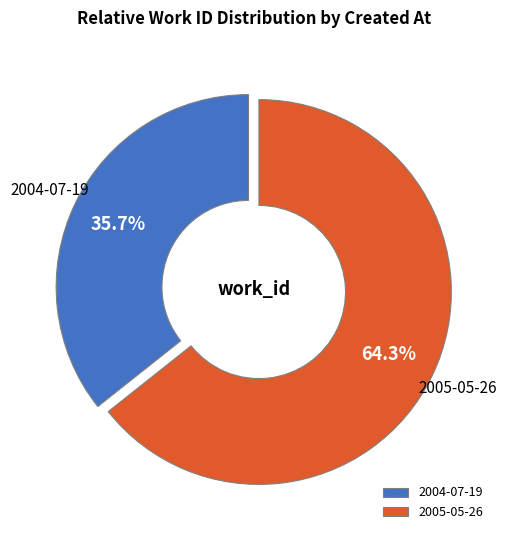

What percentage is NOT represented by 2005-05-26?

35.7%